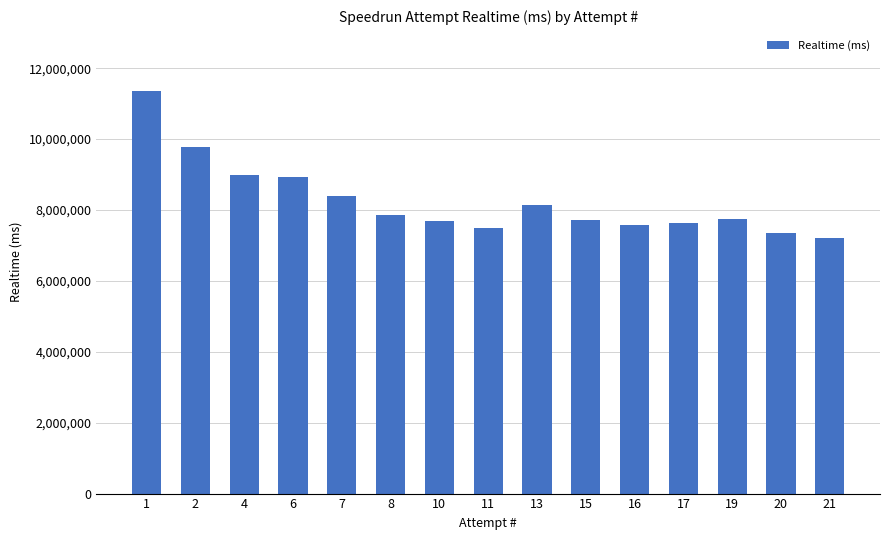

The chart shows a value of 8918601 at 6. True or false?

True